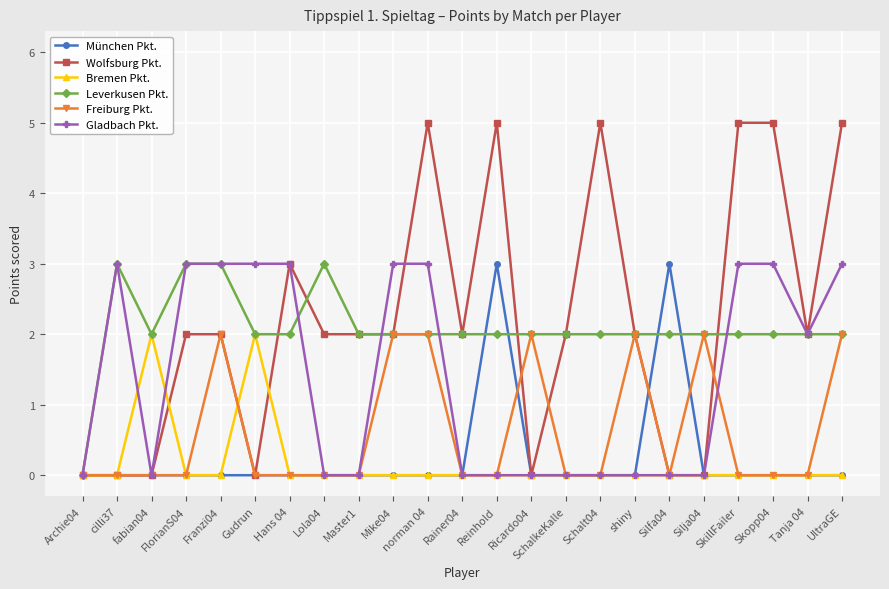

Which series ends up on top after the final intersection of Leverkusen Pkt. and München Pkt.?

Leverkusen Pkt.